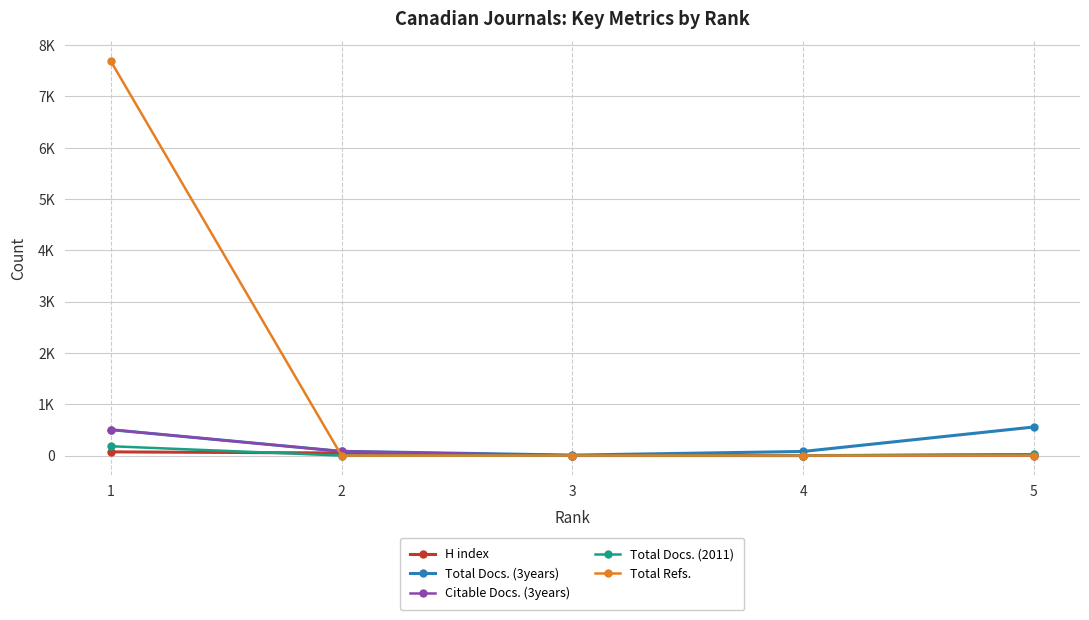

Reading left to right, what are all the values shown in this chart?

H index: 72	50	1	0	14
Total Docs. (3years): 505	83	9	80	557
Citable Docs. (3years): 505	83	0	0	0
Total Docs. (2011): 182	0	0	0	27
Total Refs.: 7689	0	0	0	0